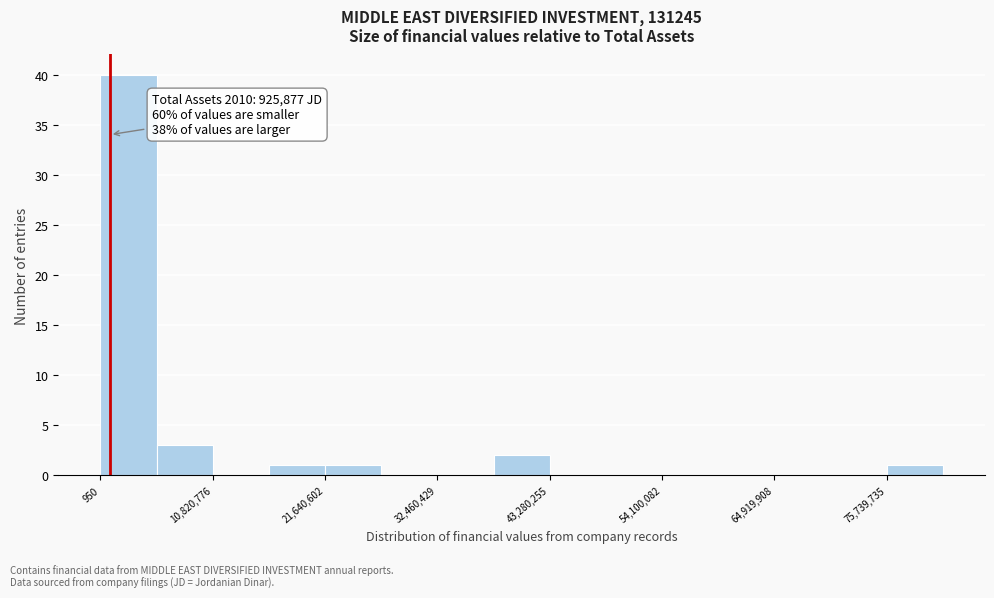

Read against the x-axis, roughly where is the centre of the tallest bar?

2000000